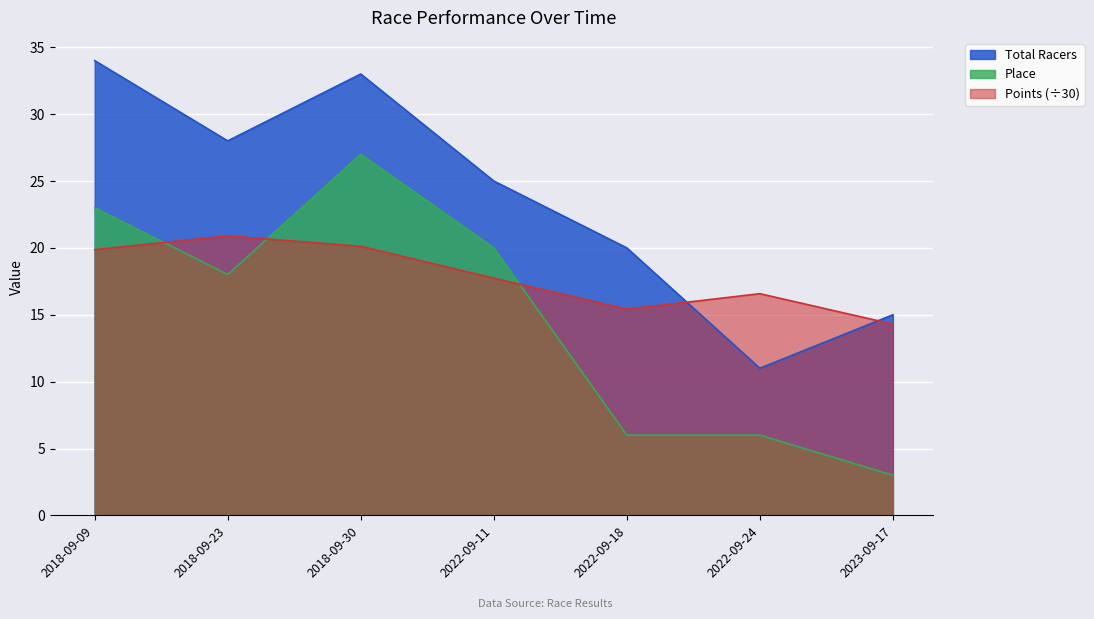

What is the average value of the Points series?

17.8